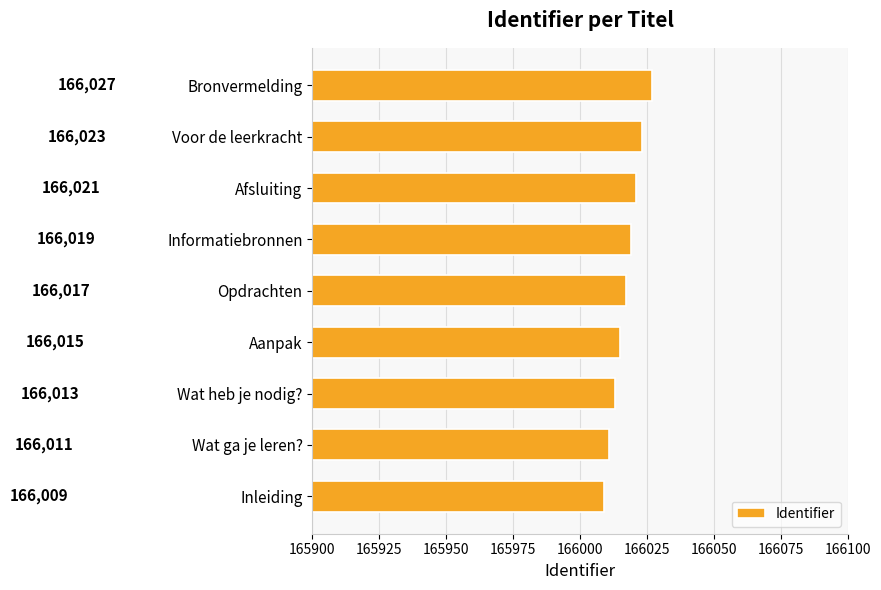

Reading bottom to top, extract all data points from this chart.

Inleiding=166009	Wat ga je leren?=166011	Wat heb je nodig?=166013	Aanpak=166015	Opdrachten=166017	Informatiebronnen=166019	Afsluiting=166021	Voor de leerkracht=166023	Bronvermelding=166027